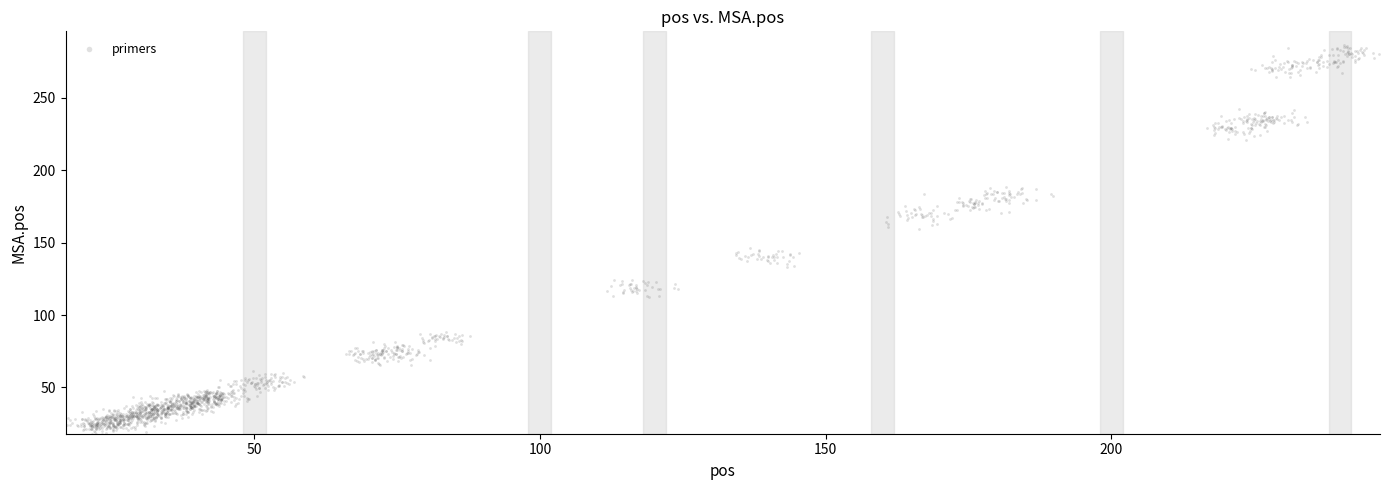

What is the range of Y values (max minus min)?

271.1